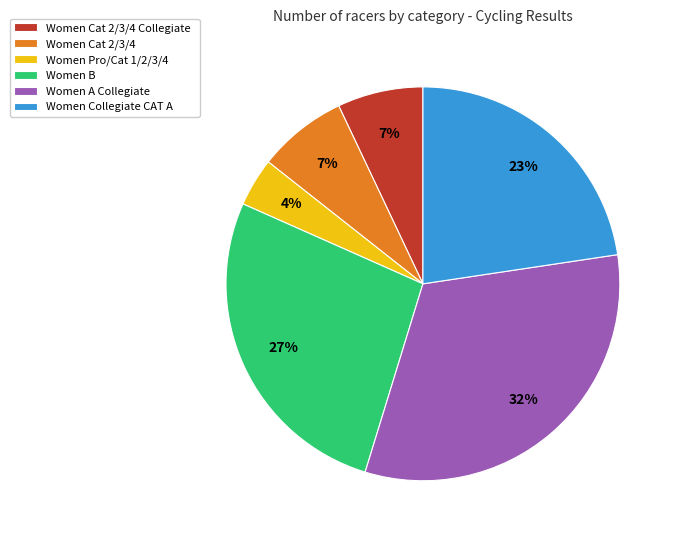

Does Women Collegiate CAT A account for over 50% of the chart?

No